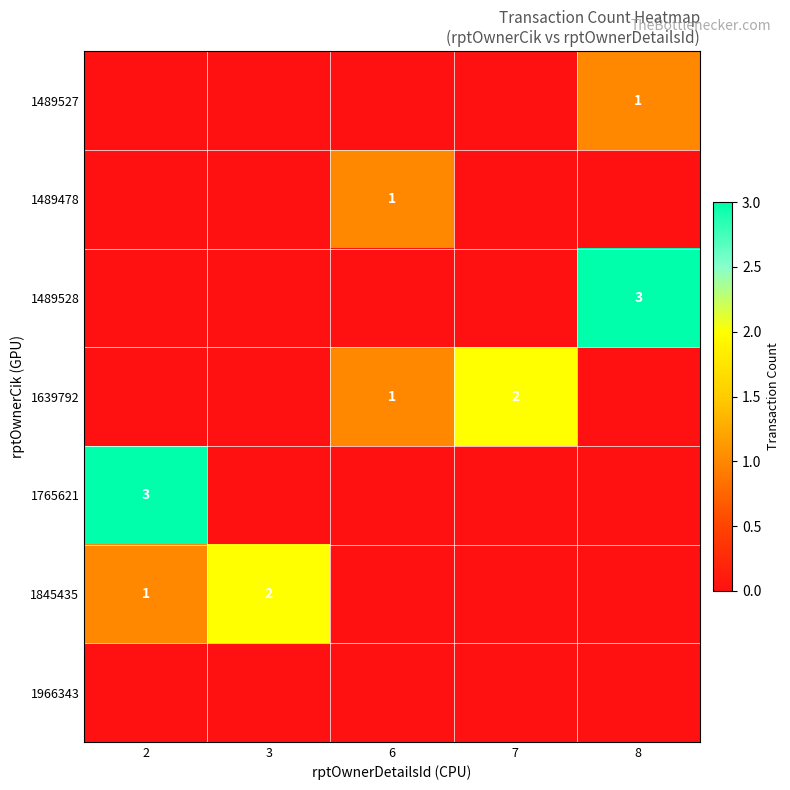

At which category is the sum across all series the highest?

2